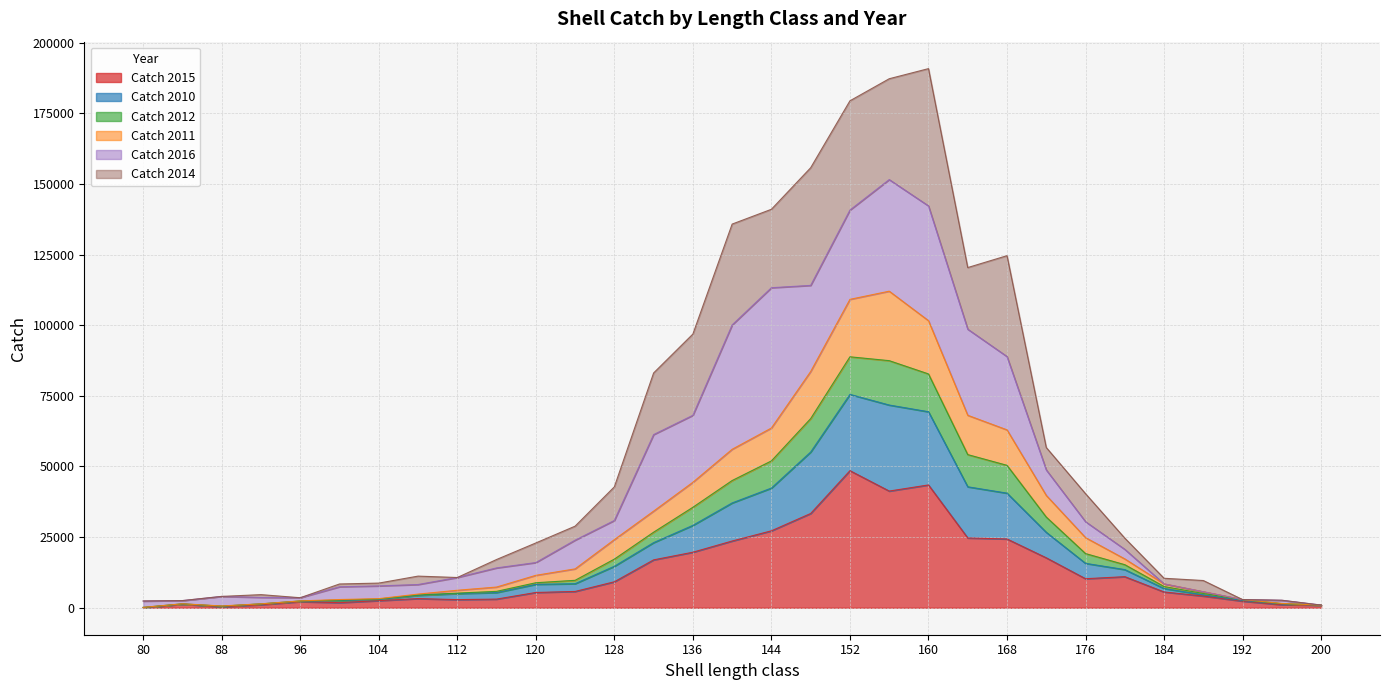

What is the maximum value for Catch 2015?

48515.4